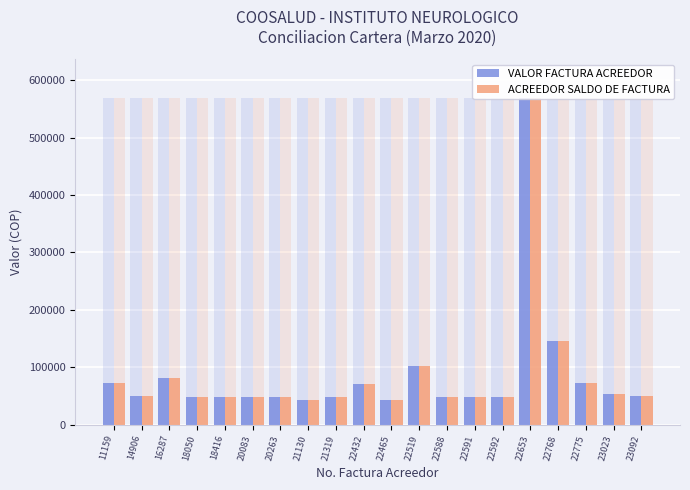

Which category has the highest value in the VALOR FACTURA ACREEDOR series?

22653